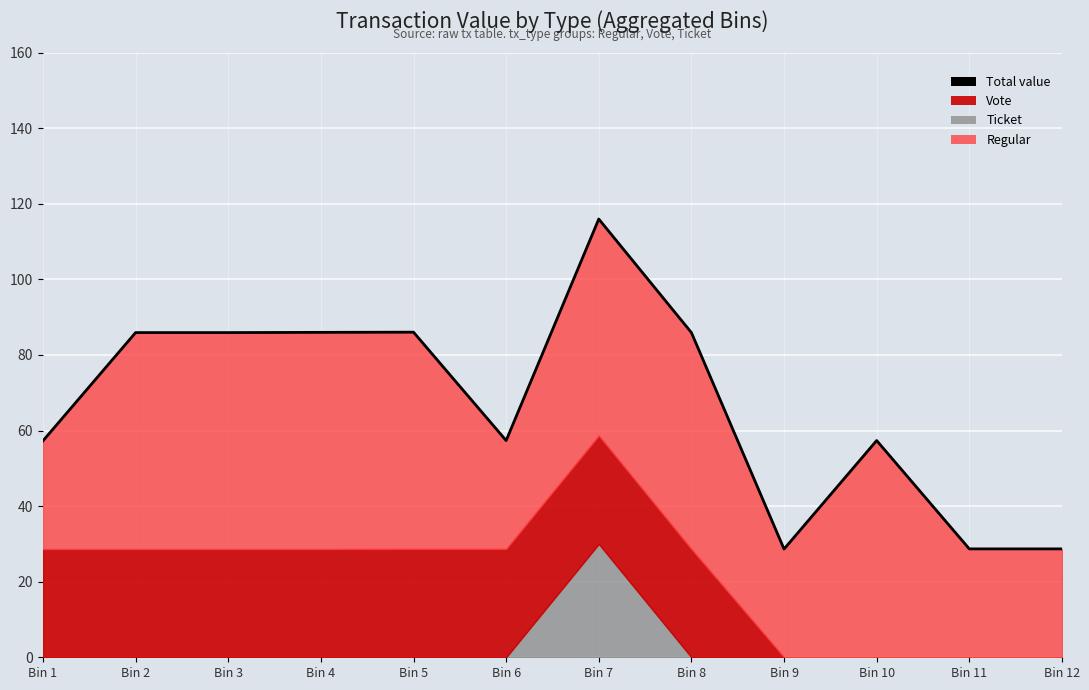

What is the value of the 2nd point from the left?

85.9